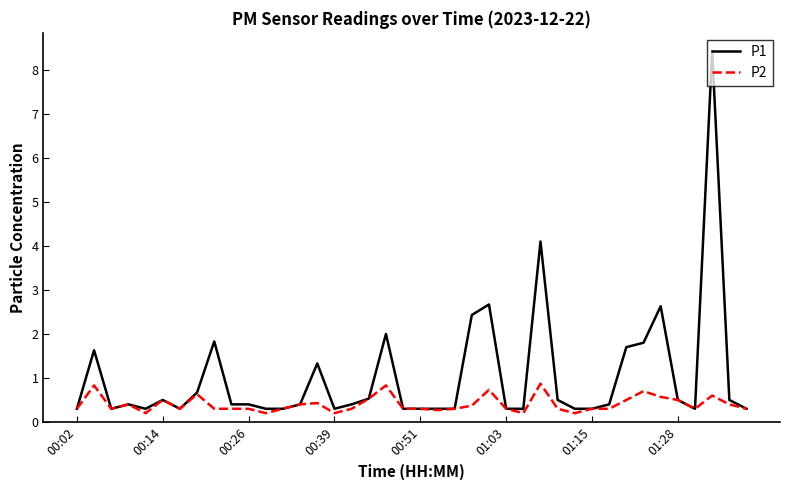

List the series in order of their peak value, lowest first.

P2, P1